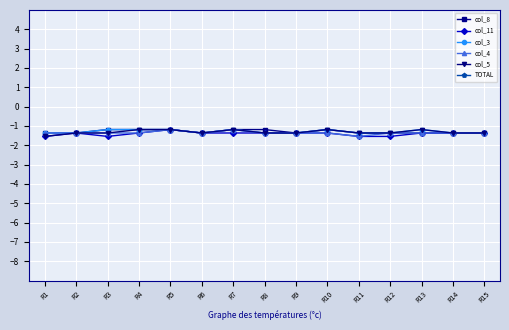

Reading left to right, list all the values displayed in this chart.

col_8: R1=-1.4	R2=-1.4	R3=-1.2	R4=-1.2	R5=-1.2	R6=-1.4	R7=-1.2	R8=-1.2	R9=-1.4	R10=-1.2	R11=-1.4	R12=-1.4	R13=-1.4	R14=-1.4	R15=-1.4
col_11: R1=-1.5	R2=-1.4	R3=-1.5	R4=-1.4	R5=-1.2	R6=-1.4	R7=-1.4	R8=-1.4	R9=-1.4	R10=-1.4	R11=-1.5	R12=-1.5	R13=-1.4	R14=-1.4	R15=-1.4
col_3: R1=-1.4	R2=-1.4	R3=-1.2	R4=-1.2	R5=-1.2	R6=-1.4	R7=-1.2	R8=-1.4	R9=-1.4	R10=-1.2	R11=-1.4	R12=-1.4	R13=-1.2	R14=-1.4	R15=-1.4
col_4: R1=-1.4	R2=-1.4	R3=-1.4	R4=-1.4	R5=-1.2	R6=-1.4	R7=-1.2	R8=-1.4	R9=-1.4	R10=-1.4	R11=-1.5	R12=-1.4	R13=-1.4	R14=-1.4	R15=-1.4
col_5: R1=-1.5	R2=-1.4	R3=-1.4	R4=-1.2	R5=-1.2	R6=-1.4	R7=-1.2	R8=-1.4	R9=-1.4	R10=-1.2	R11=-1.4	R12=-1.4	R13=-1.2	R14=-1.4	R15=-1.4
TOTAL: R1=5.2	R2=6.4	R3=6.3	R4=7.3	R5=8.6	R6=6.4	R7=8.4	R8=6.6	R9=6.4	R10=7.1	R11=5.6	R12=6.1	R13=7.1	R14=6.4	R15=5.7